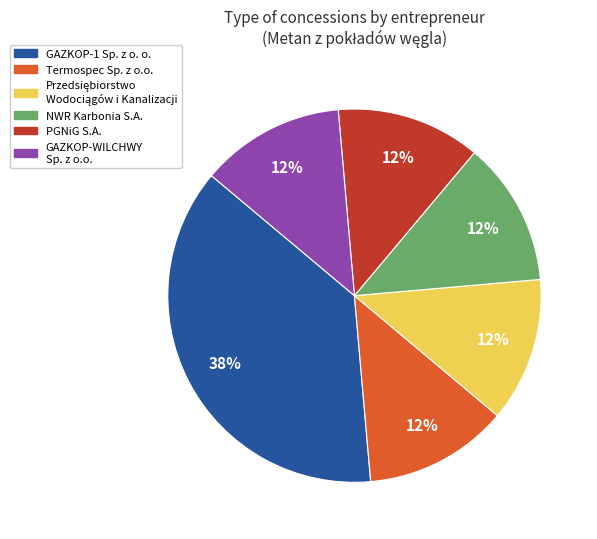

Does any single category account for the majority?

No